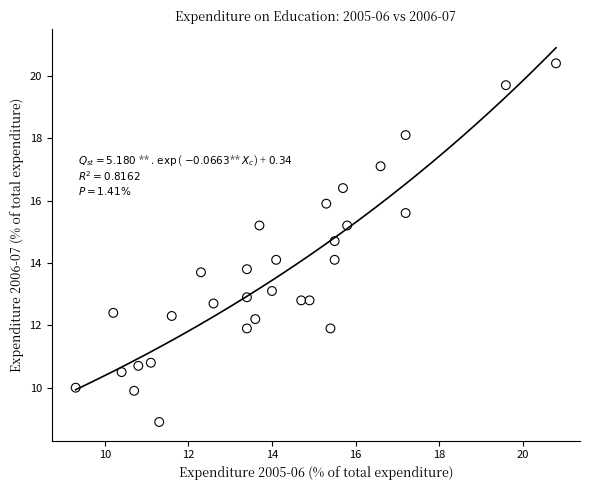

What is the range of Y values (max minus min)?

11.5